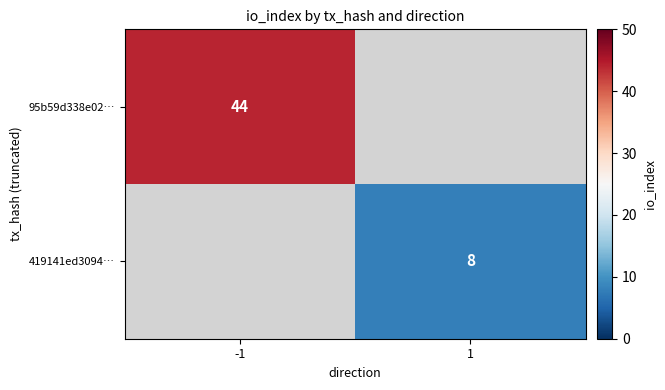

What is the maximum value shown in the chart?

44.0